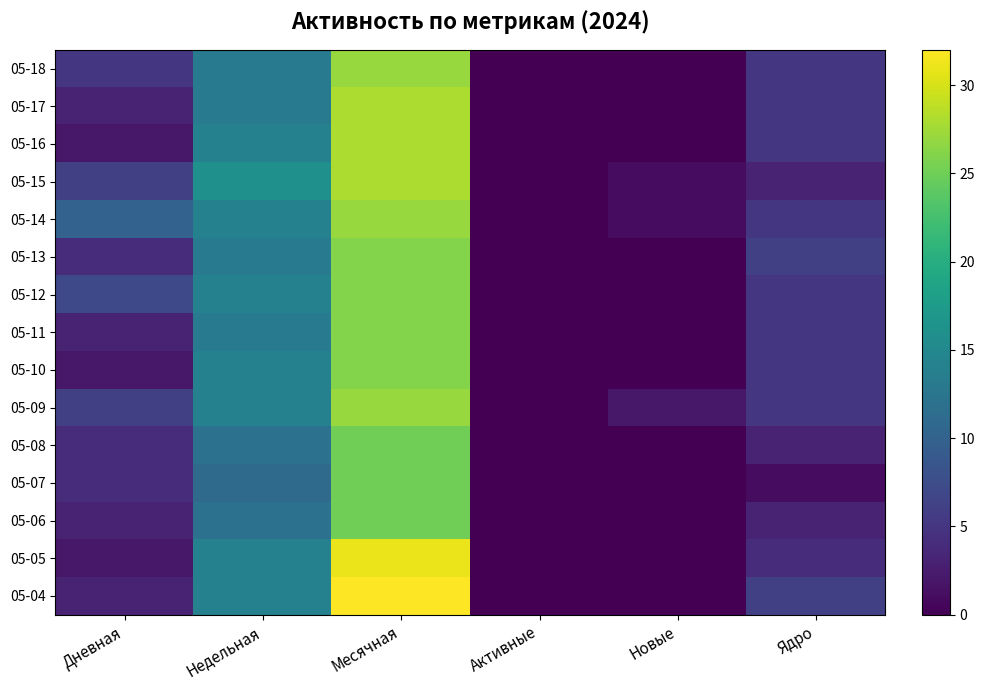

Which has a higher value, Ядро or Недельная?

Недельная